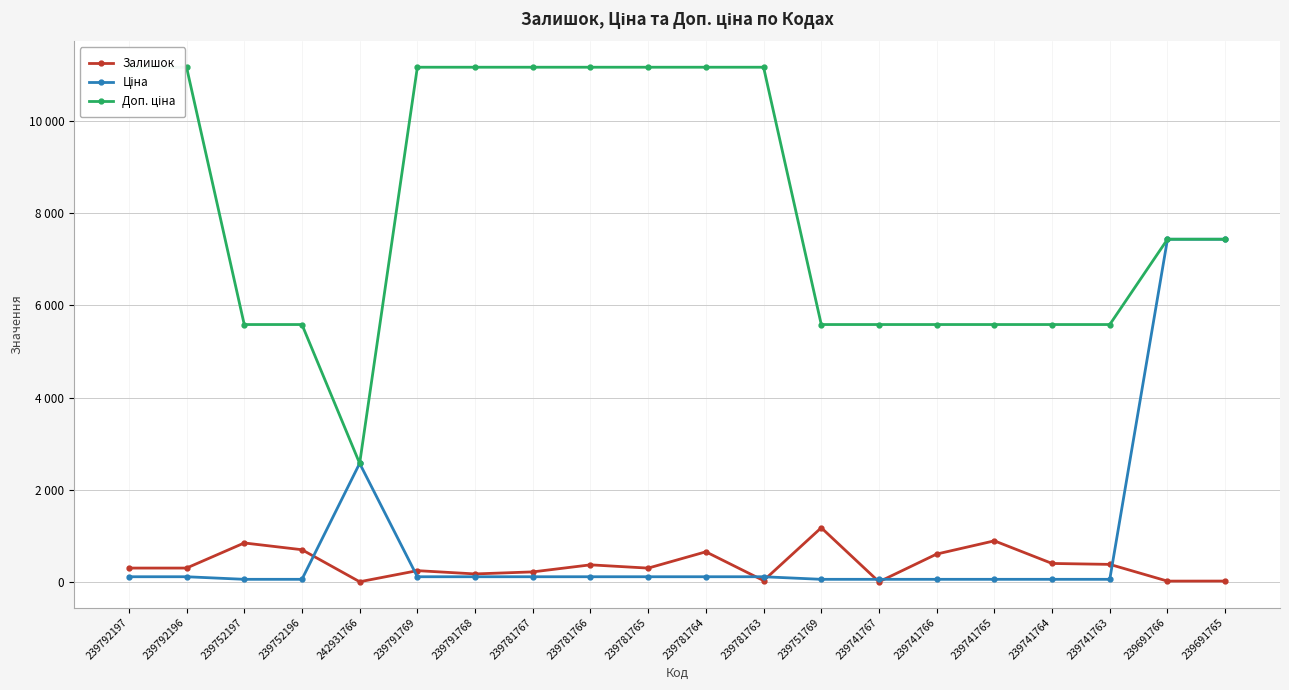

Is the value of Залишок at 239741767 greater than the value of Доп. ціна at 242931766?

No